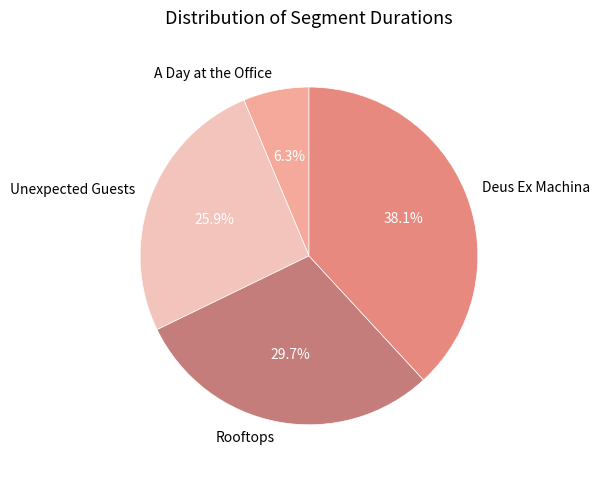

The Deus Ex Machina slice represents 30% of the pie. True or false?

False